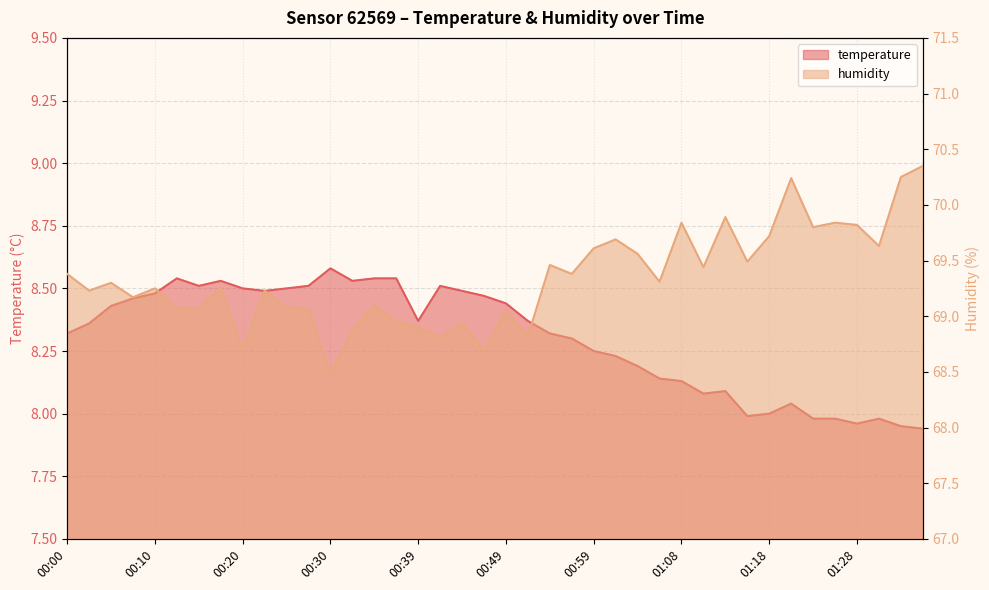

What is the value of the humidity point at the 17th from the left?

68.9